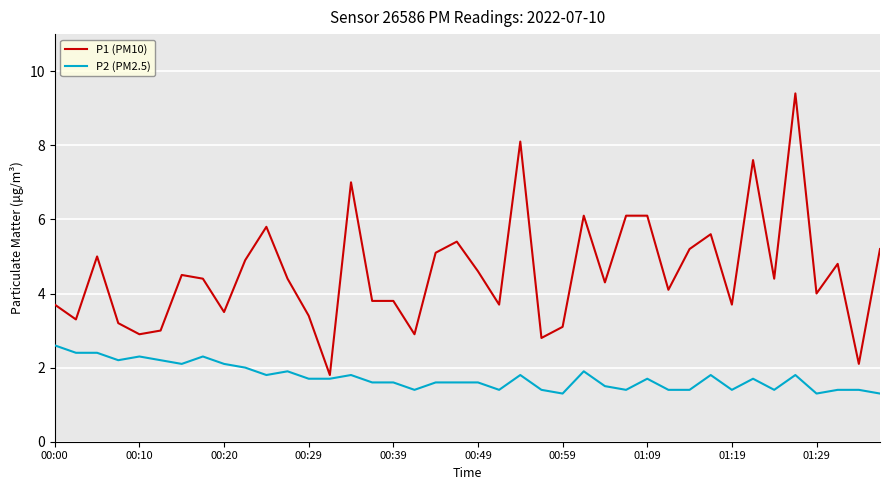

How many lines are shown in the chart?

2